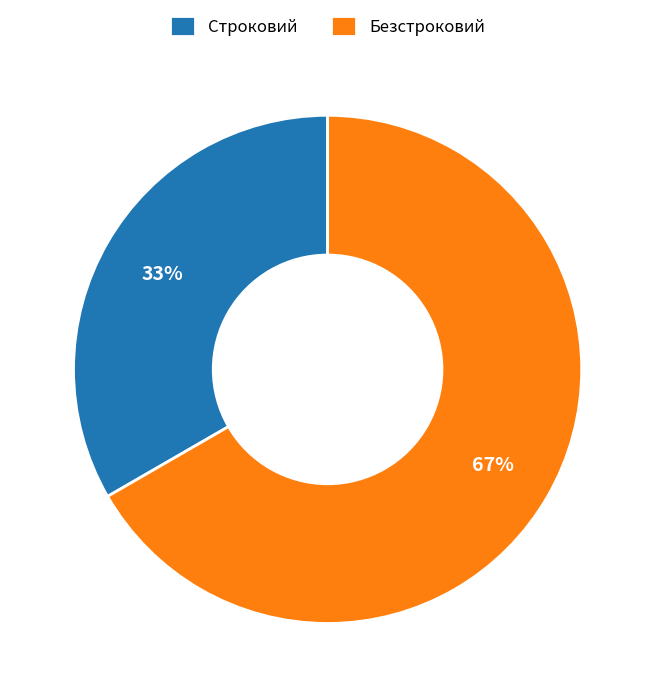

To the nearest percent, what is the combined percentage of Безстроковий and Строковий?

100%